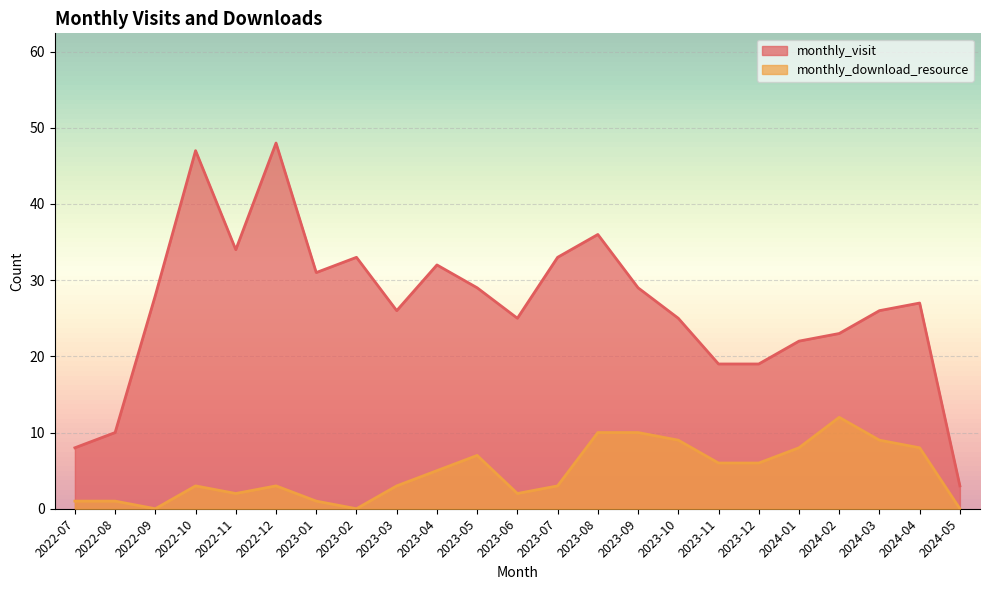

How many values in the monthly_visit series exceed 27?

11